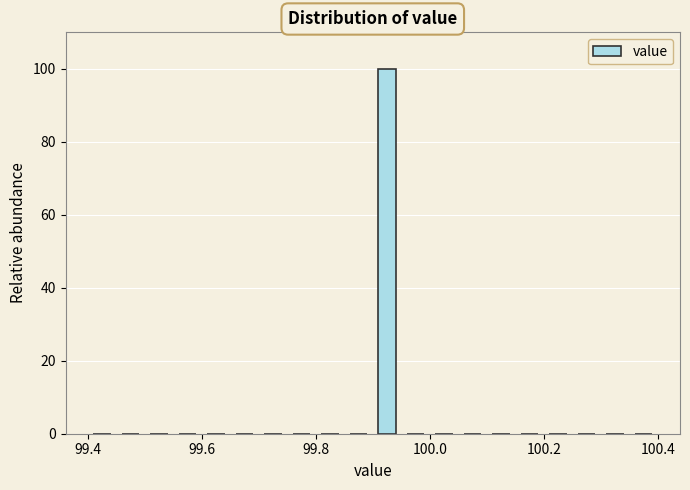

Read against the x-axis, roughly where is the centre of the tallest bar?

99.92